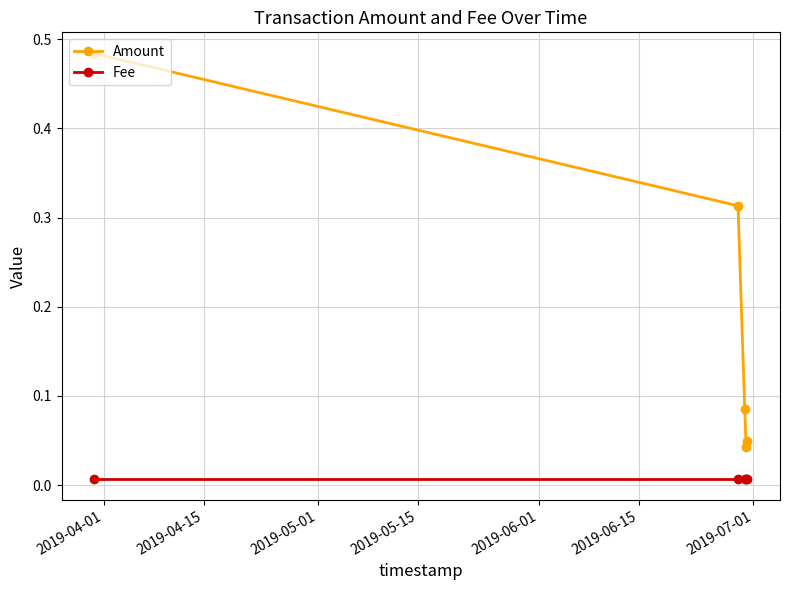

Which series has the widest spread of values?

Amount